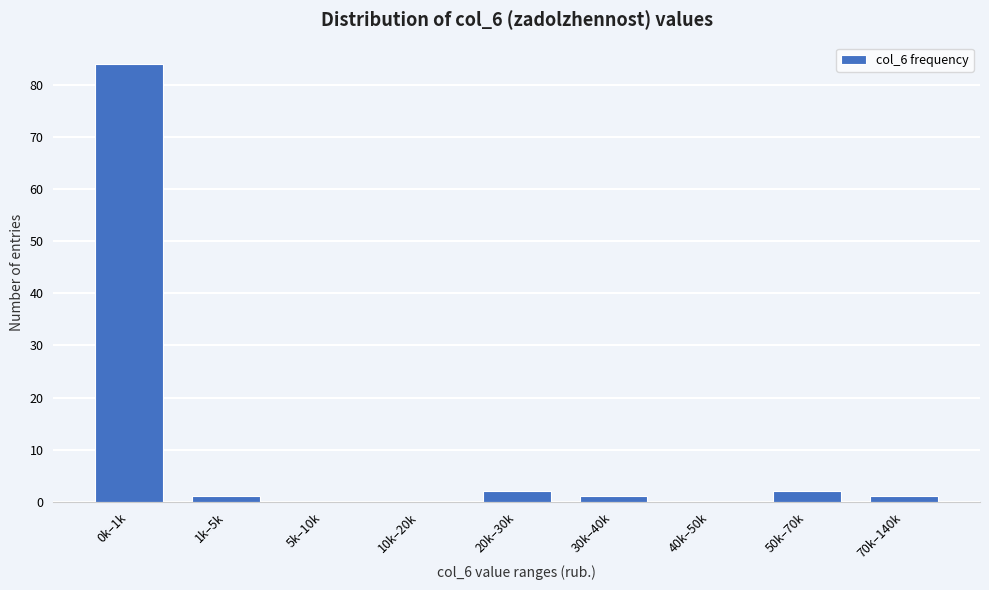

Reading left to right, list all the values displayed in this chart.

0k–1k=84	1k–5k=1	5k–10k=0	10k–20k=0	20k–30k=2	30k–40k=1	40k–50k=0	50k–70k=2	70k–140k=1